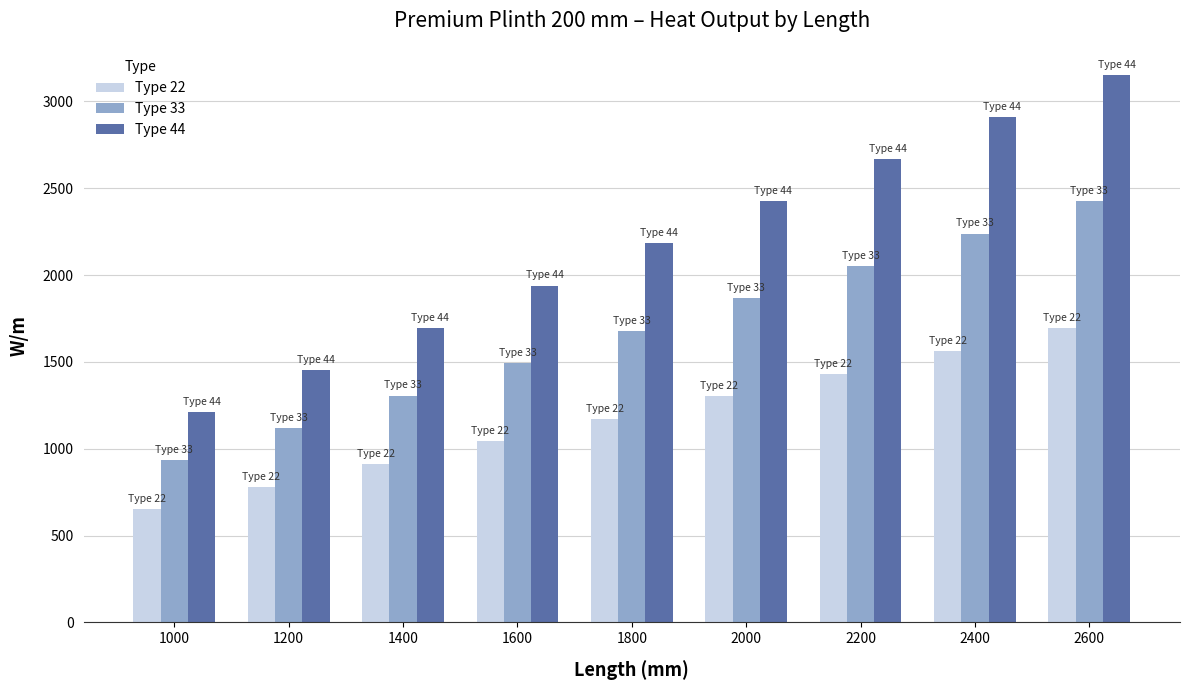

Is it true that Type 33 equals 933 at 1000?

True